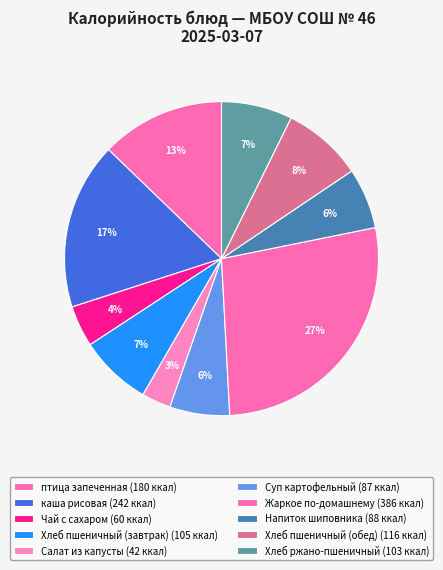

How many segments does this pie chart have?

10